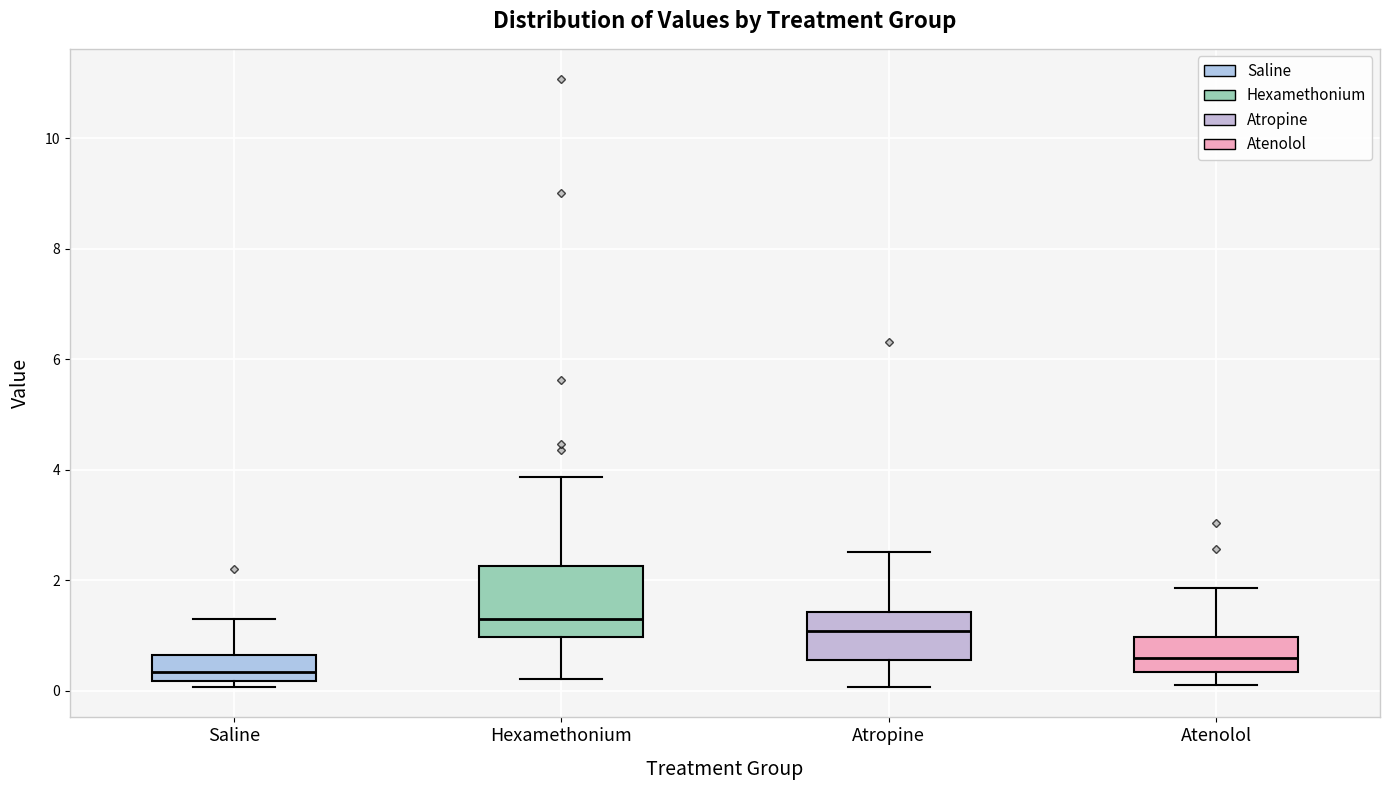

Reading left to right, read every box against the y-axis: the position of its median line, the range the box covers, and the ends of its whiskers. The values are not printed on the chart, so give them approximately, as read against the axis.

Saline: median 0.4, box 0.2 to 0.6, whiskers 0.0 to 1.2
Hexamethonium: median 1.2, box 1.0 to 2.2, whiskers 0.2 to 3.8
Atropine: median 1.0, box 0.6 to 1.4, whiskers 0.0 to 2.6
Atenolol: median 0.6, box 0.4 to 1.0, whiskers 0.2 to 1.8